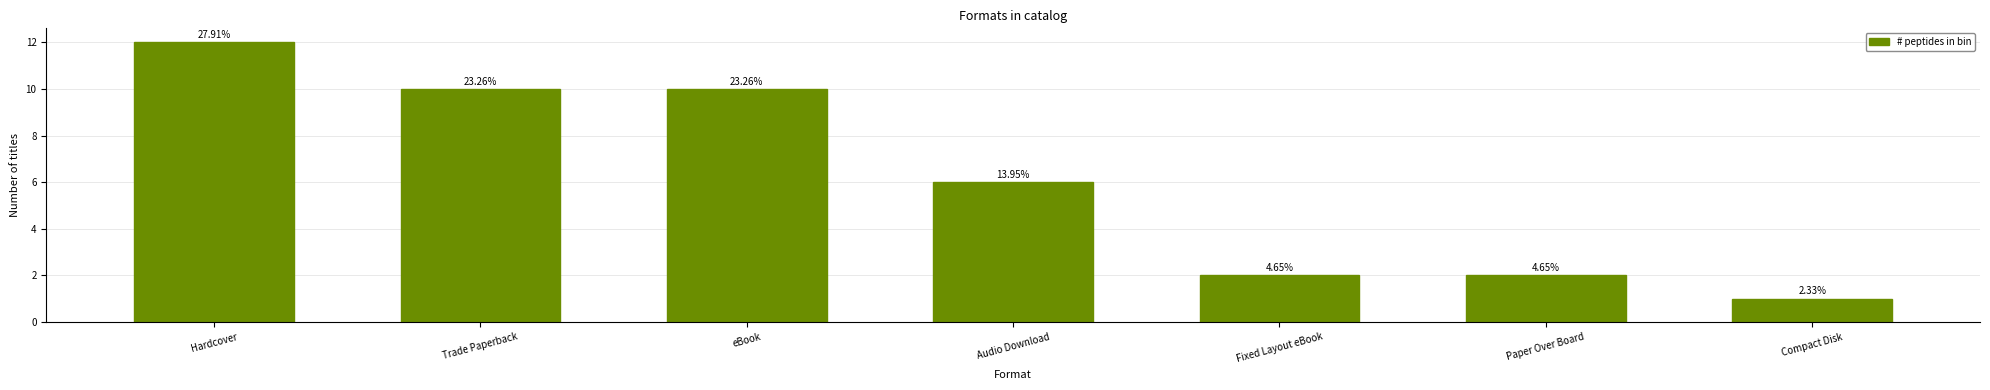

How many bars are there in total?

7